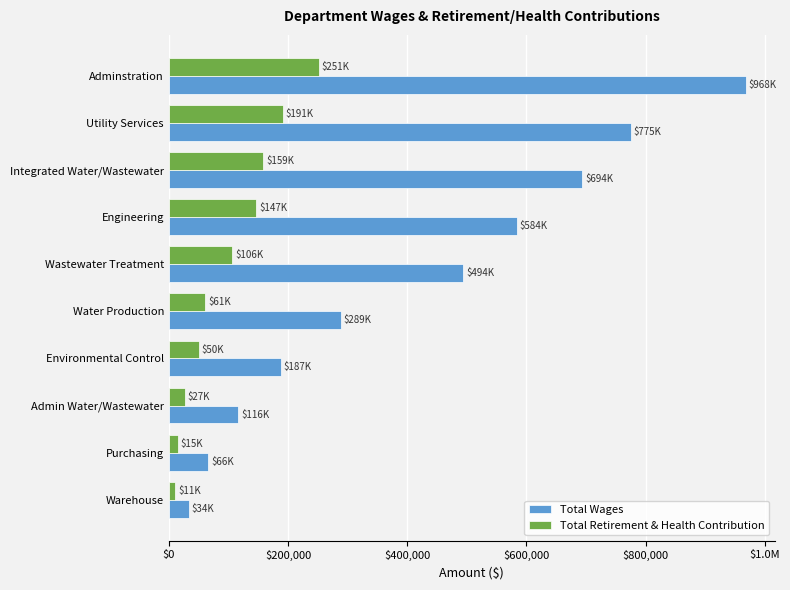

What are all the series names shown in the legend?

Total Wages, Total Retirement & Health Contribution